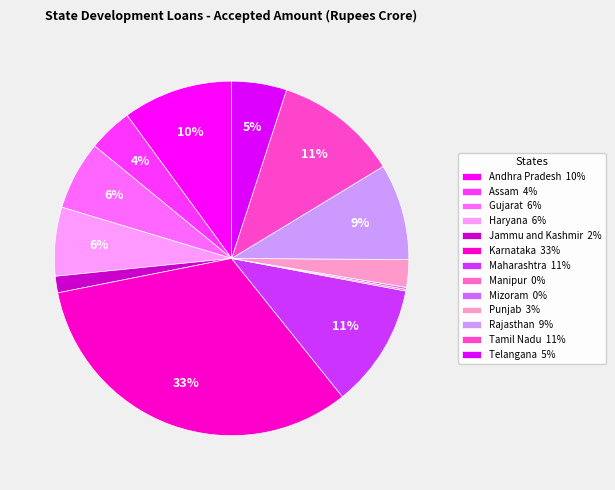

Combined, do Manipur and Jammu and Kashmir account for over 50%?

No